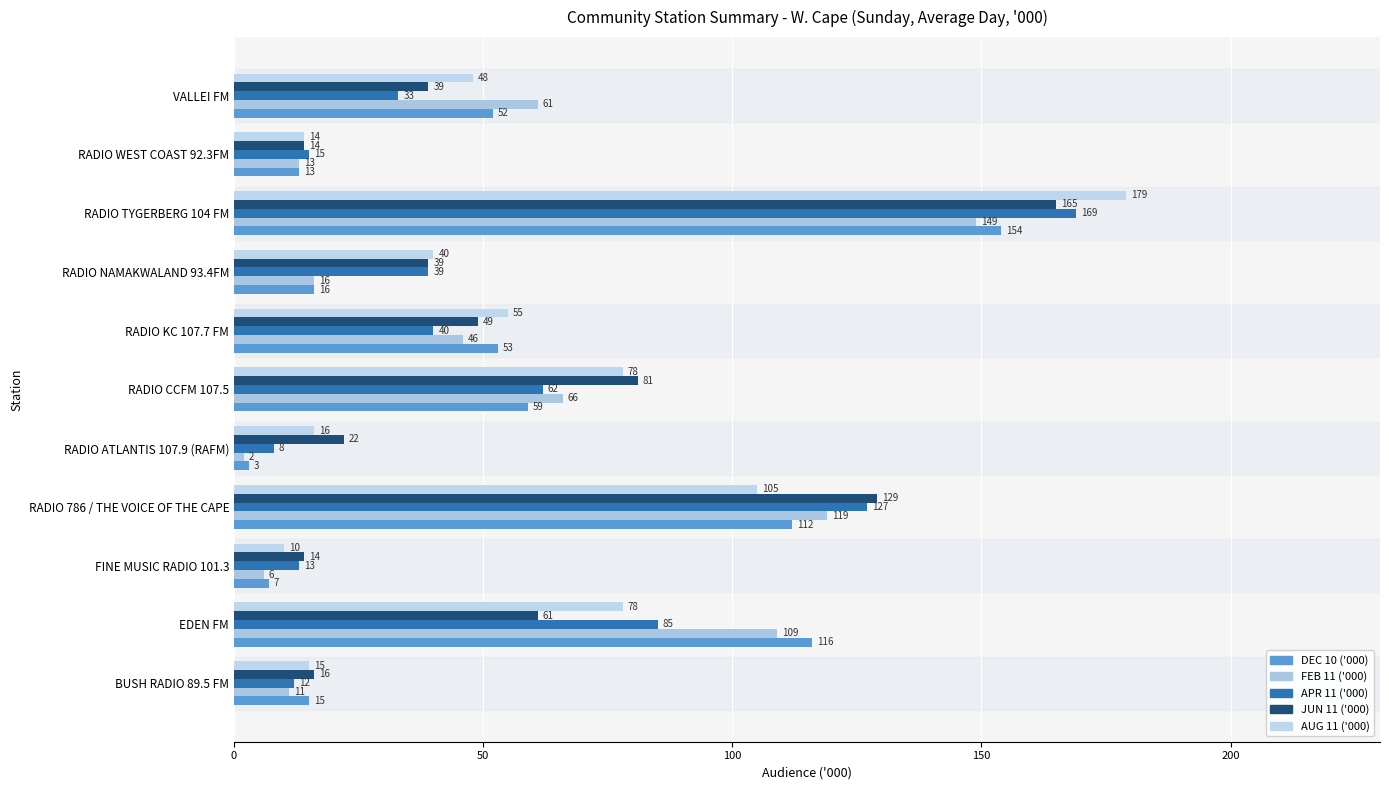

What is the difference between the maximum and minimum values in the AUG 11 ('000) series?

169